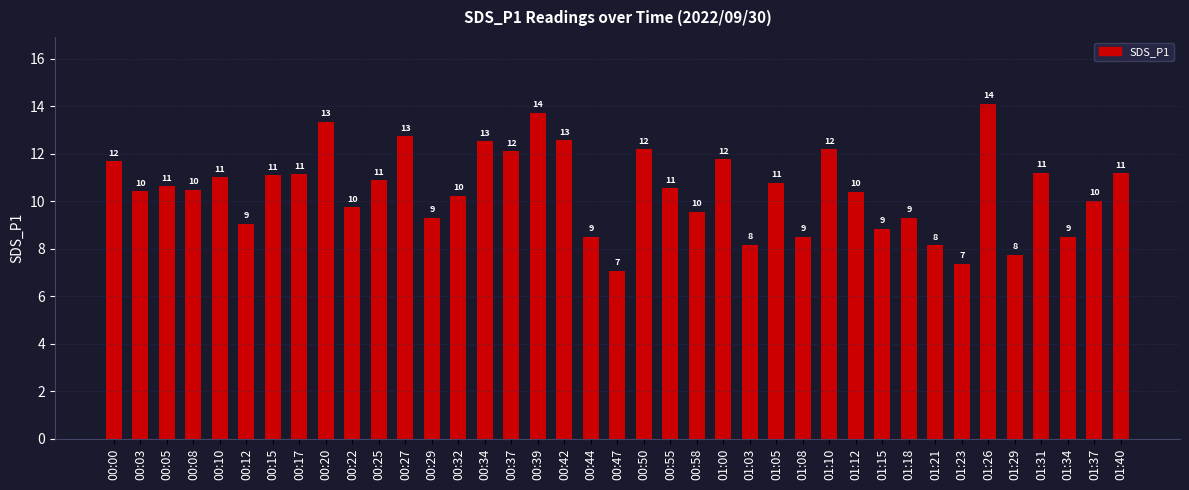

Is it true that the value at 00:27 is 4.9?

False